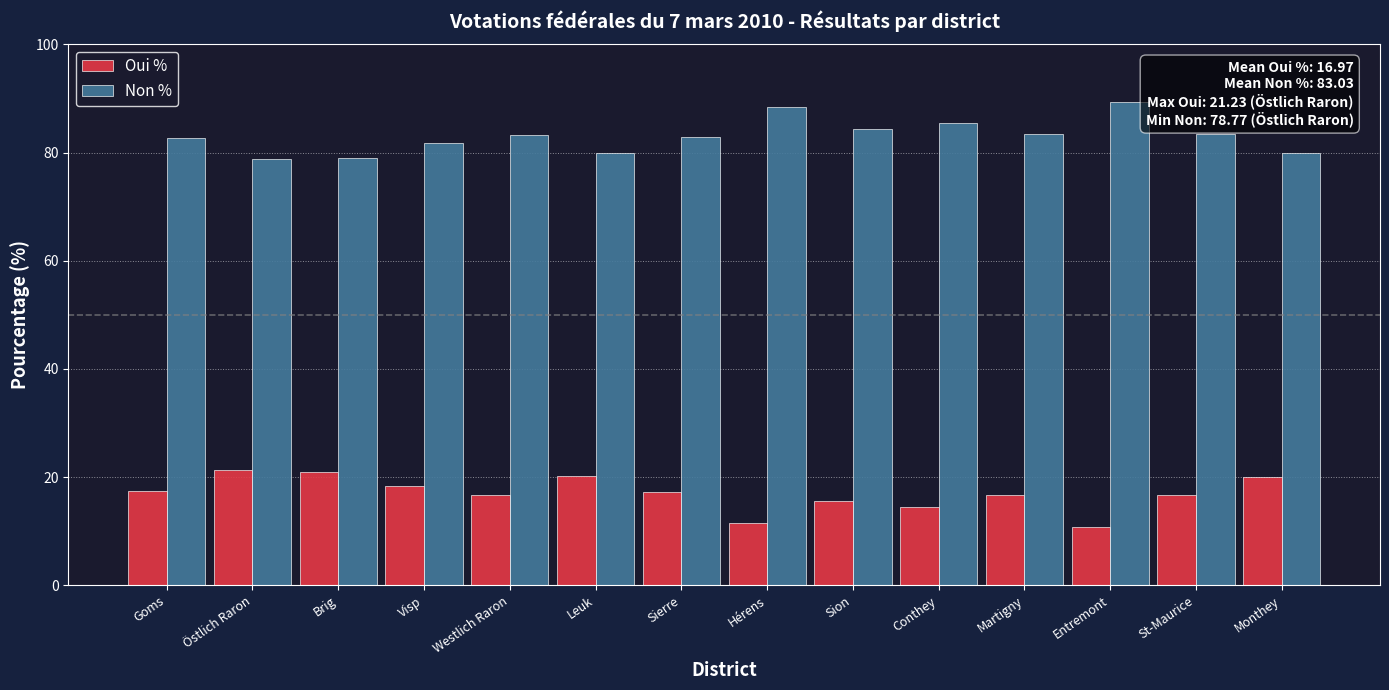

What is the spread (max minus min) of values at Martigny?

66.7